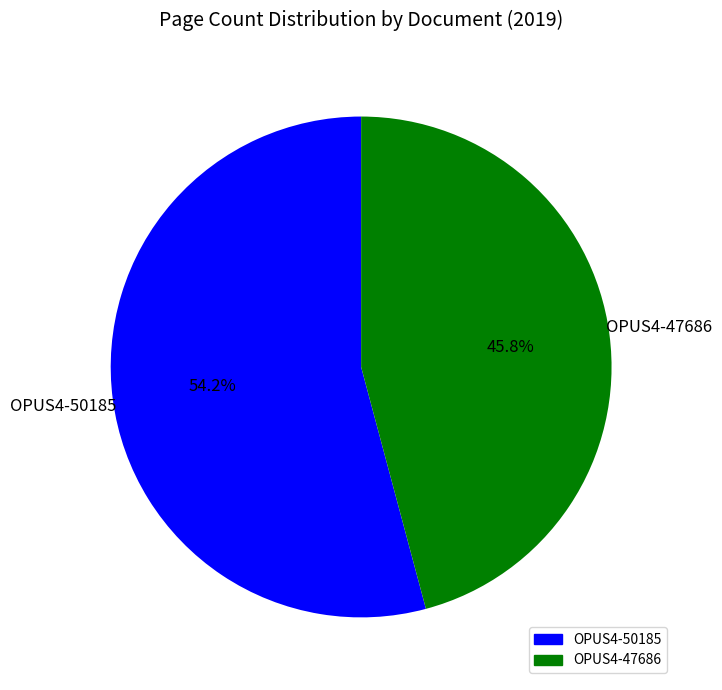

Which category accounts for the majority?

OPUS4-50185